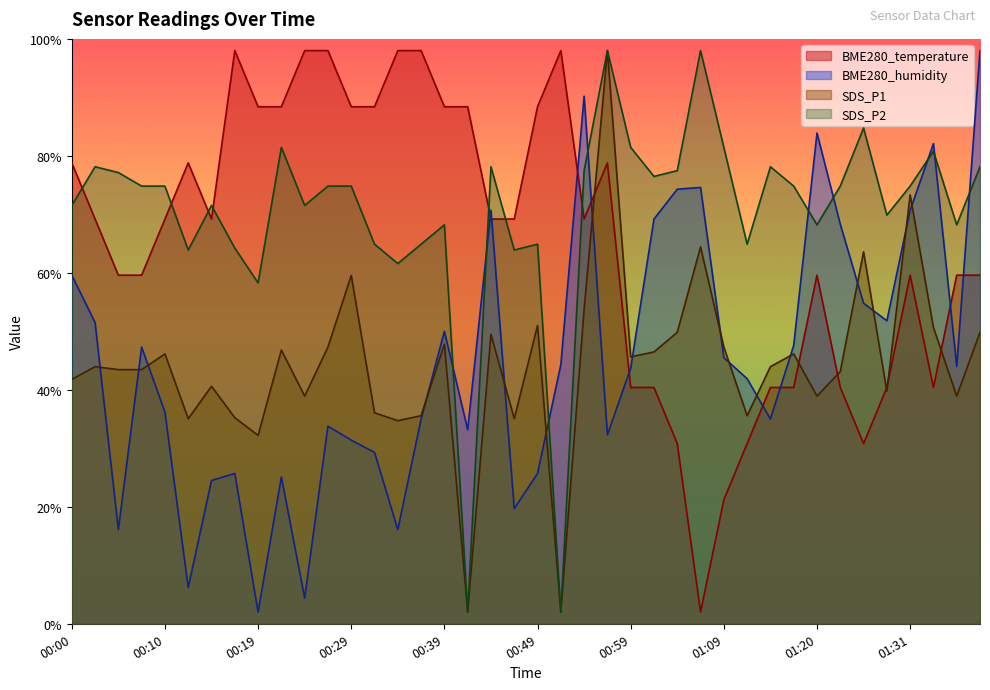

Between 01:34 and 00:57, which is larger?

00:57